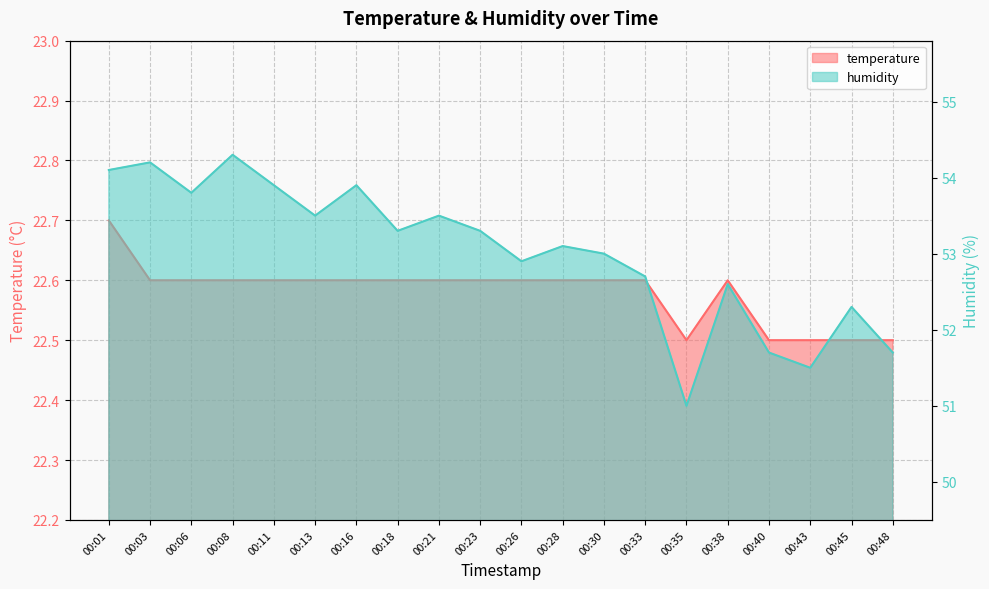

At which category does temperature reach its first local peak?

00:38